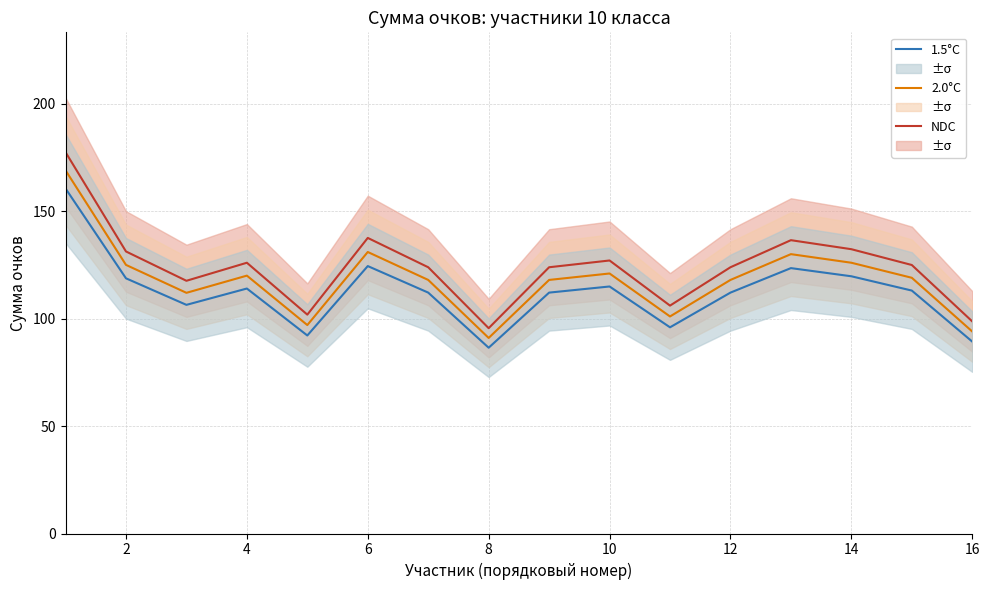

True or false: NDC and 1.5°C intersect in this chart.

False